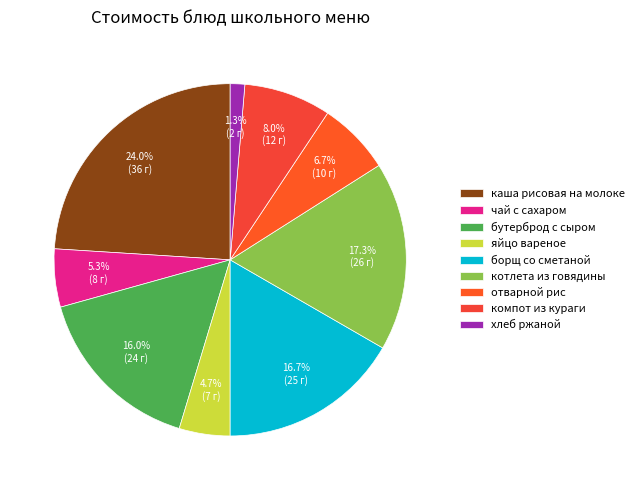

How many slices are in this pie chart?

9